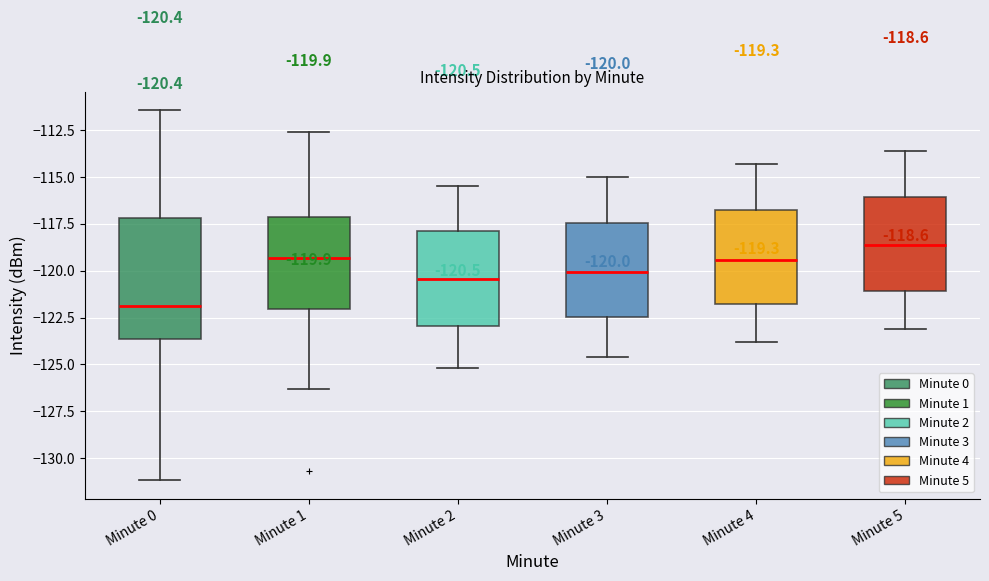

Comparing the boxes themselves (not the whiskers), which one is the tallest?

Minute 0